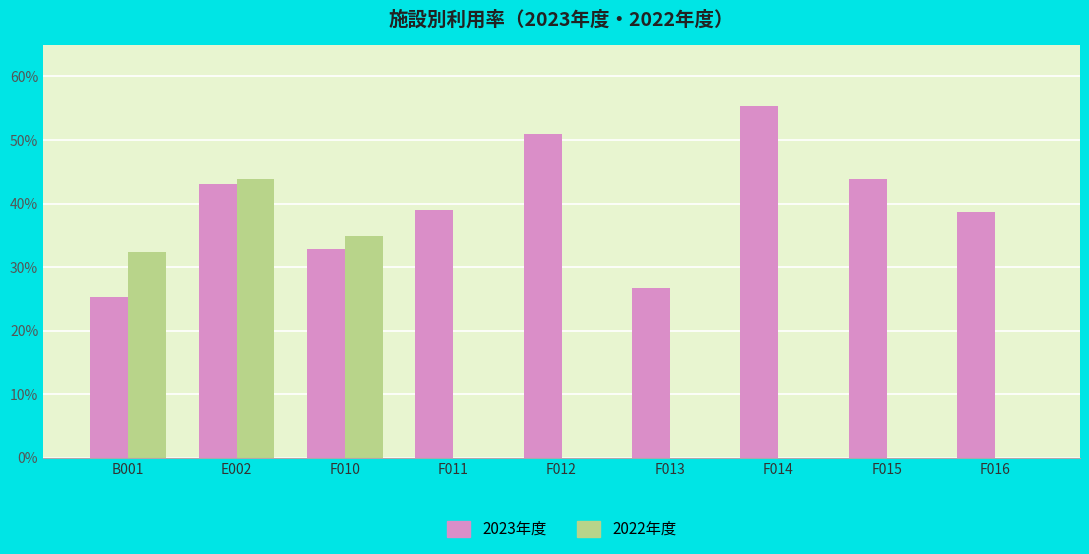

What is the approximate value of 2022年度 at F010?

34.9